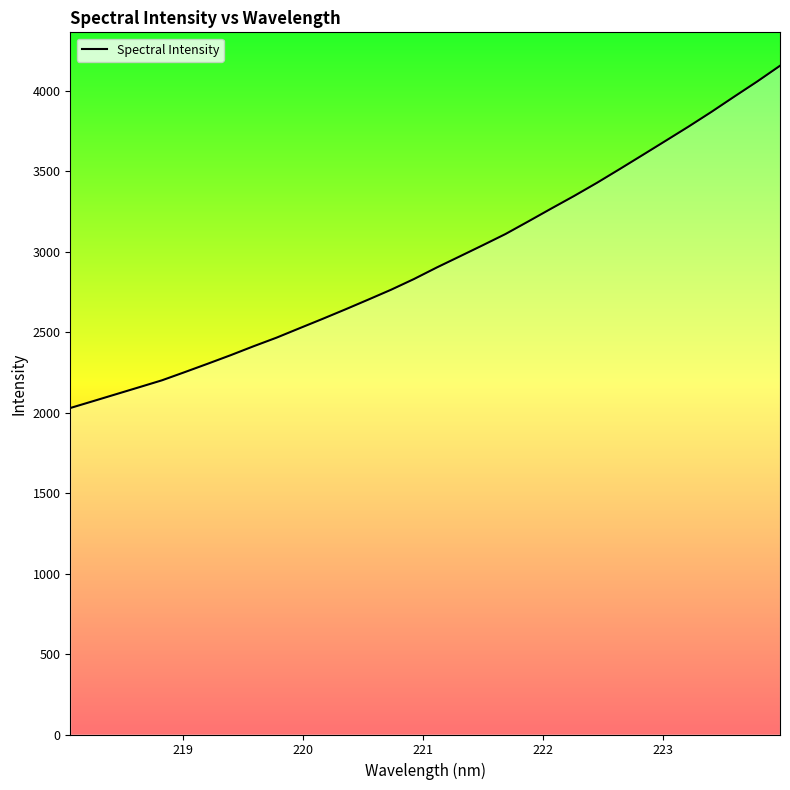

What is the greatest value displayed?

4157.0